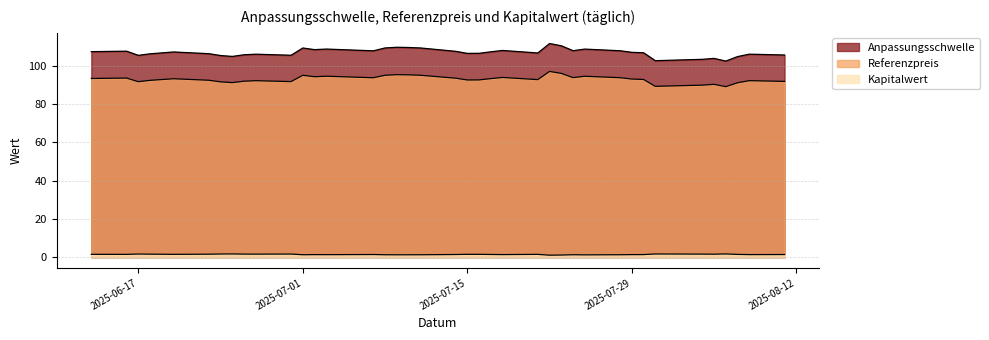

Is the value of Anpassungsschwelle at 2025-08-08 greater than the value of Referenzpreis at 2025-06-20?

Yes